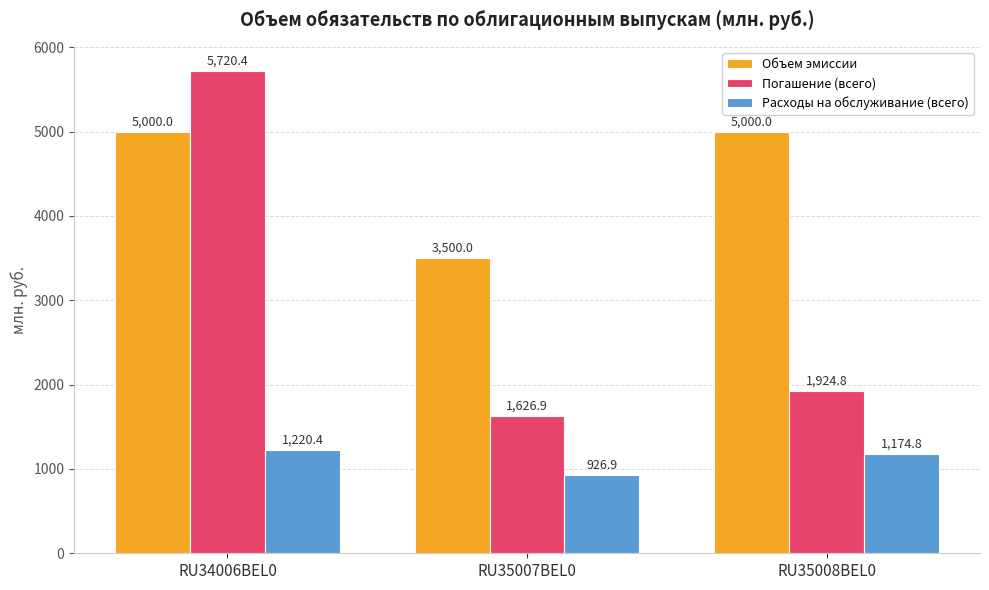

What is the difference between the Расходы на обслуживание (всего) values at RU35007BEL0 and RU35008BEL0?

247.9